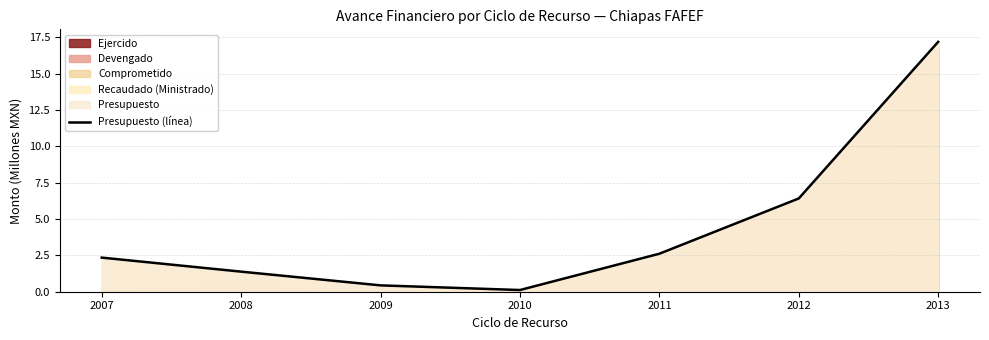

How many data points does each series have?

7